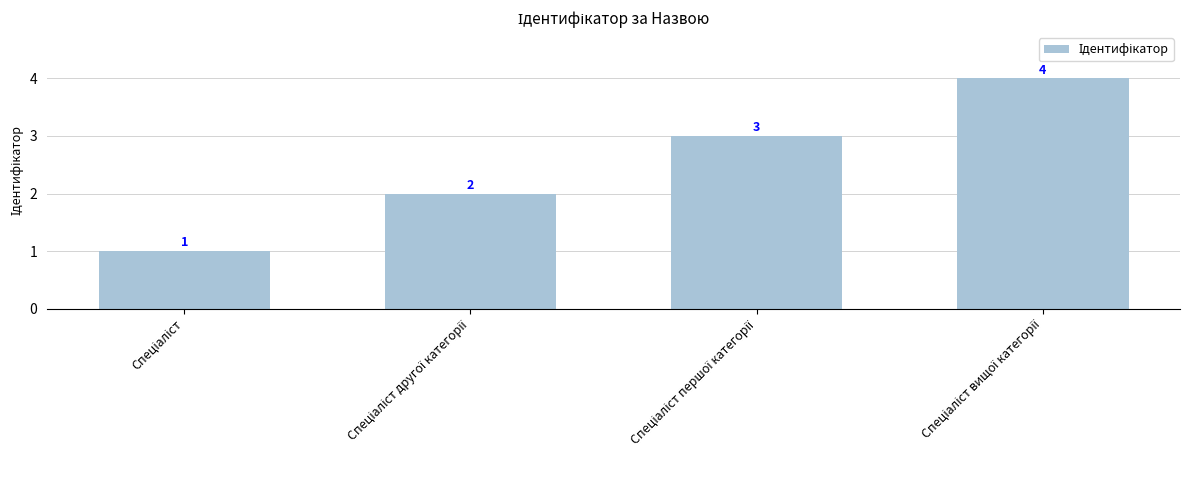

Count the number of categories in the chart.

4